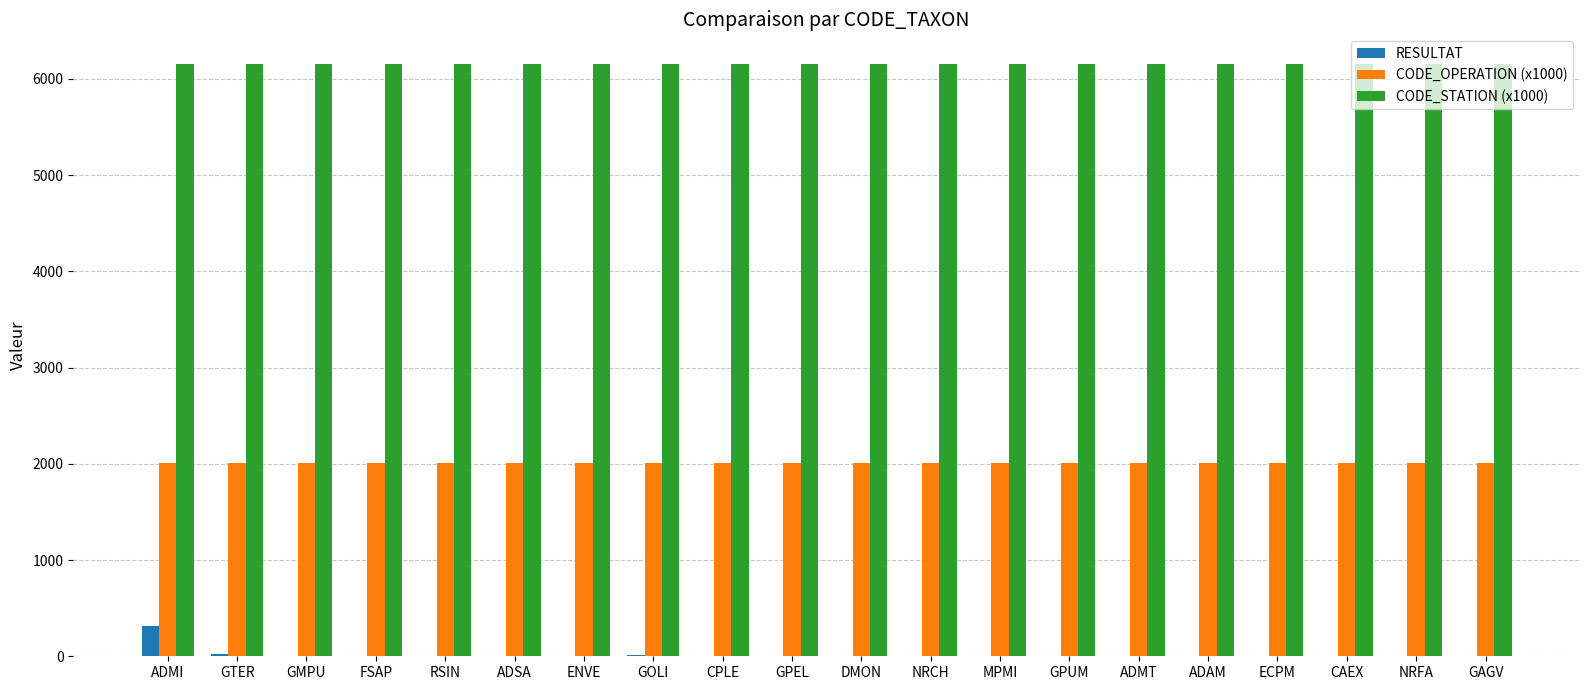

Which category has the highest value in the RESULTAT series?

ADMI